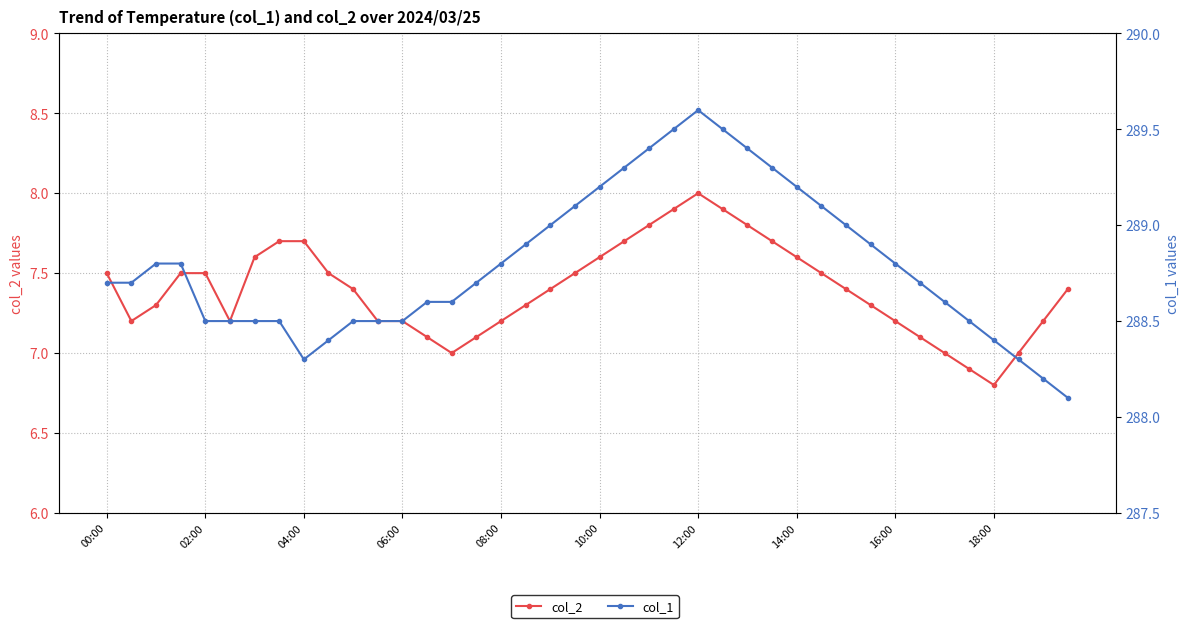

True or false: col_2 has more than 0 interior local peaks.

True